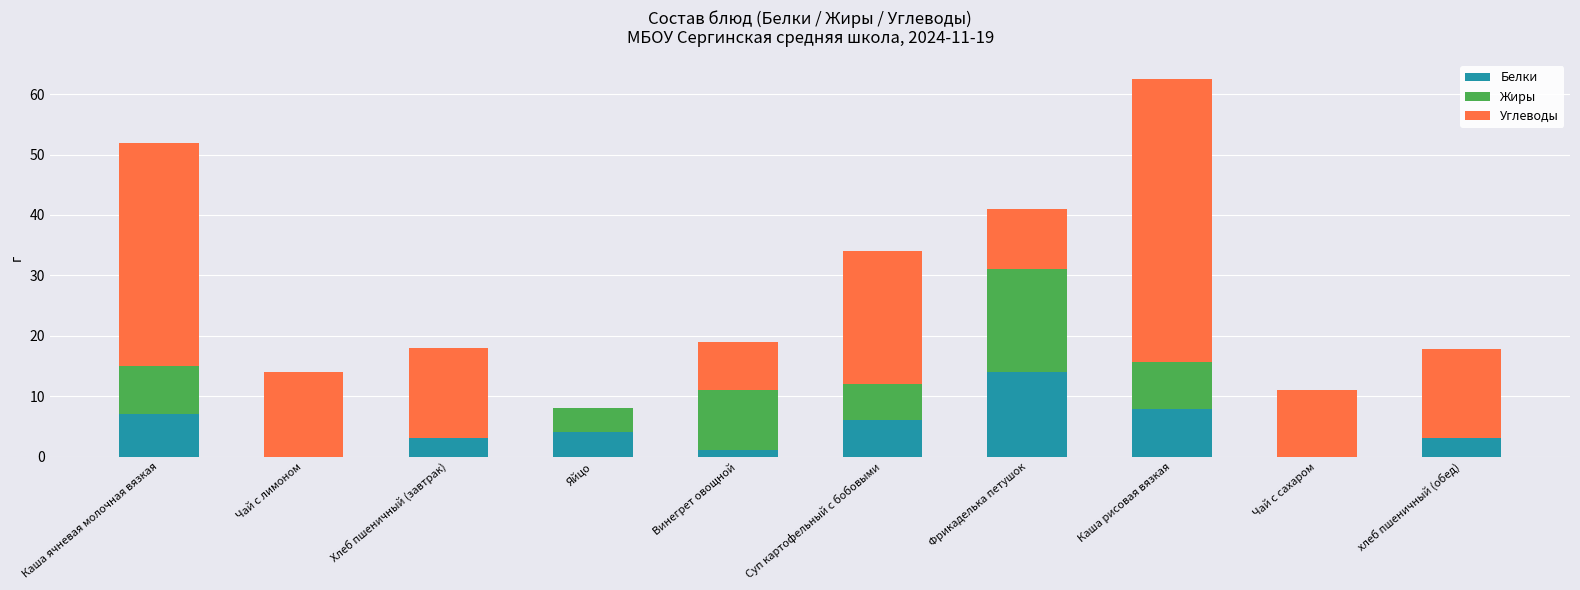

At which category is the sum across all series the highest?

Каша рисовая вязкая